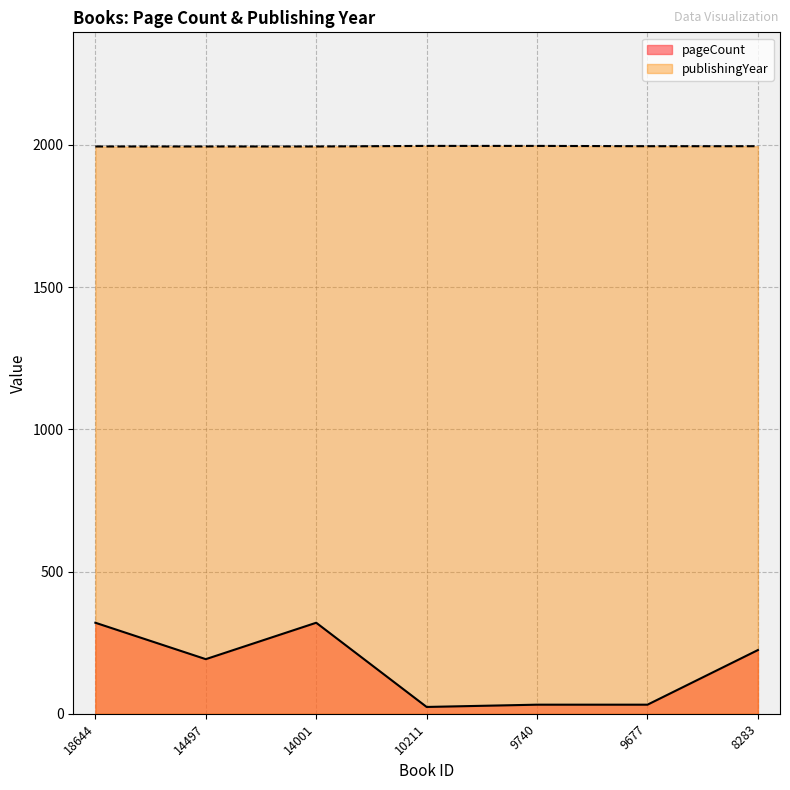

How many interior local peaks does the pageCount series have?

1